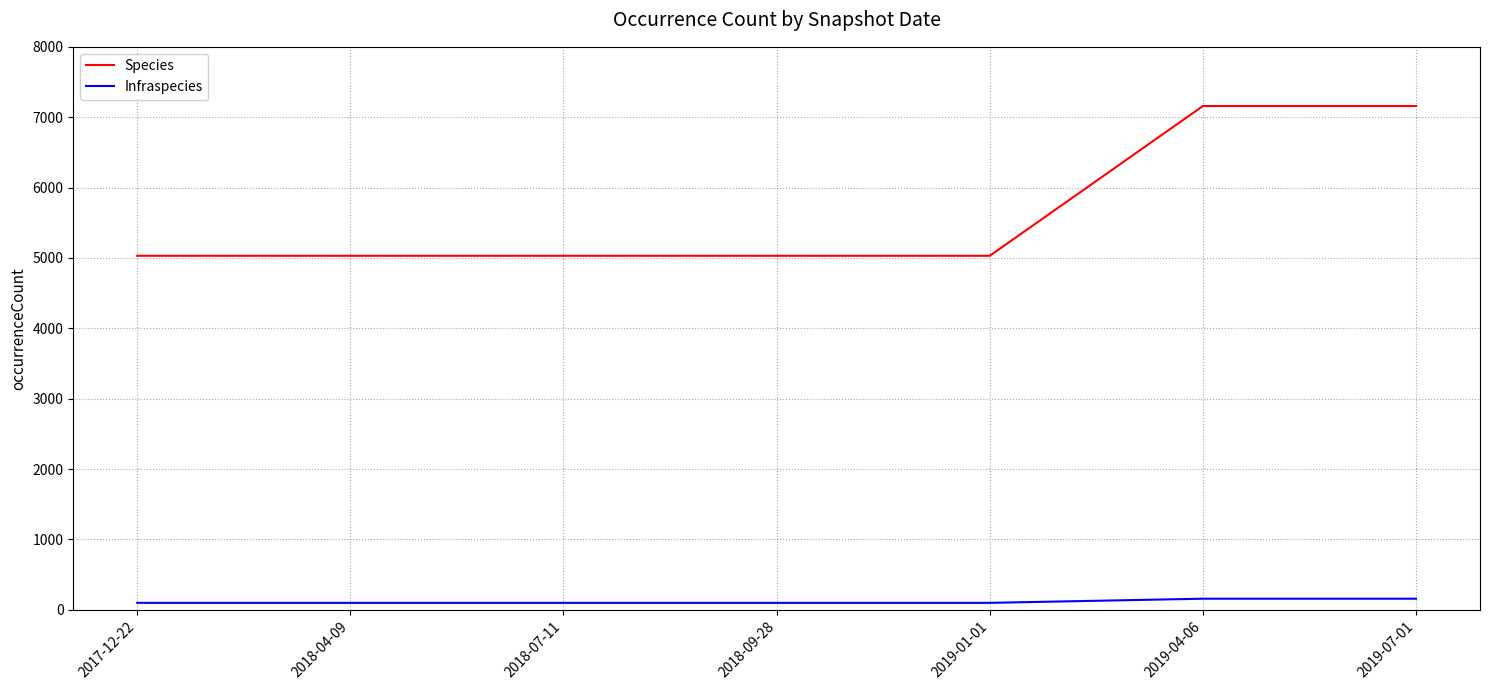

What is the greatest value displayed?

7159